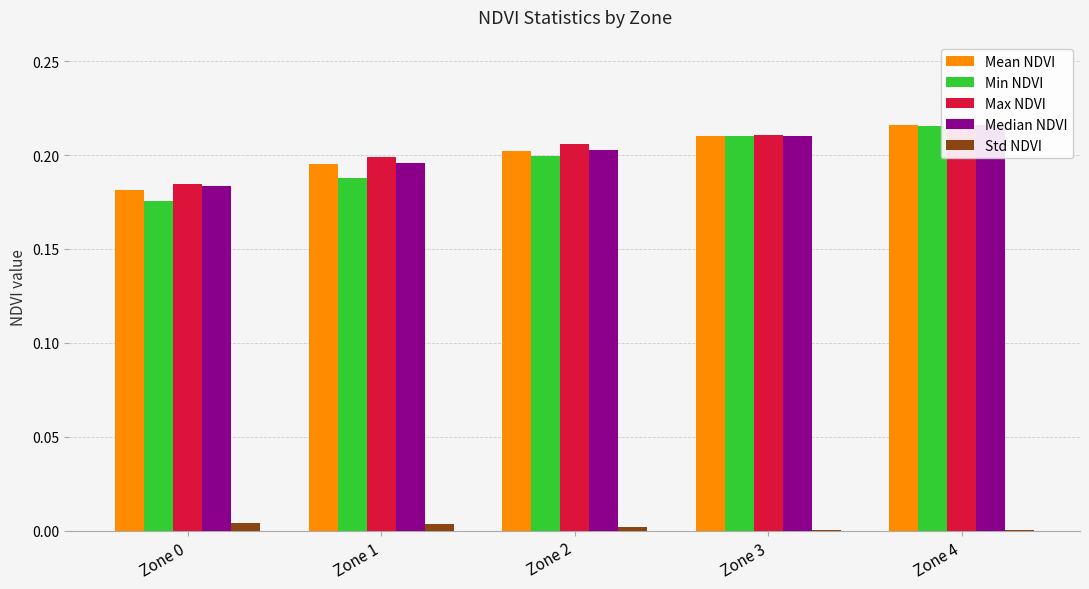

Which has a higher value, Zone 3 or Zone 4?

Zone 4